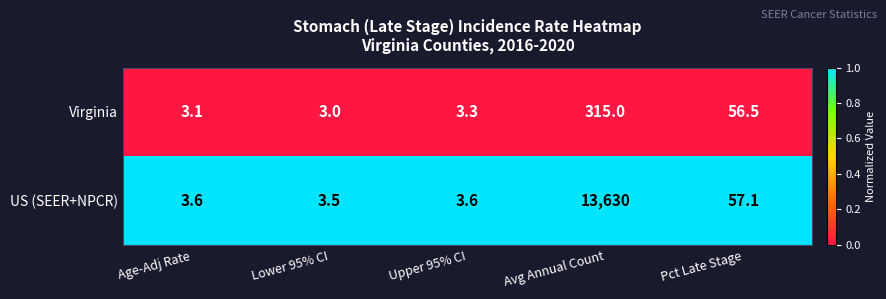

Which series has the largest range (max minus min)?

US (SEER+NPCR)